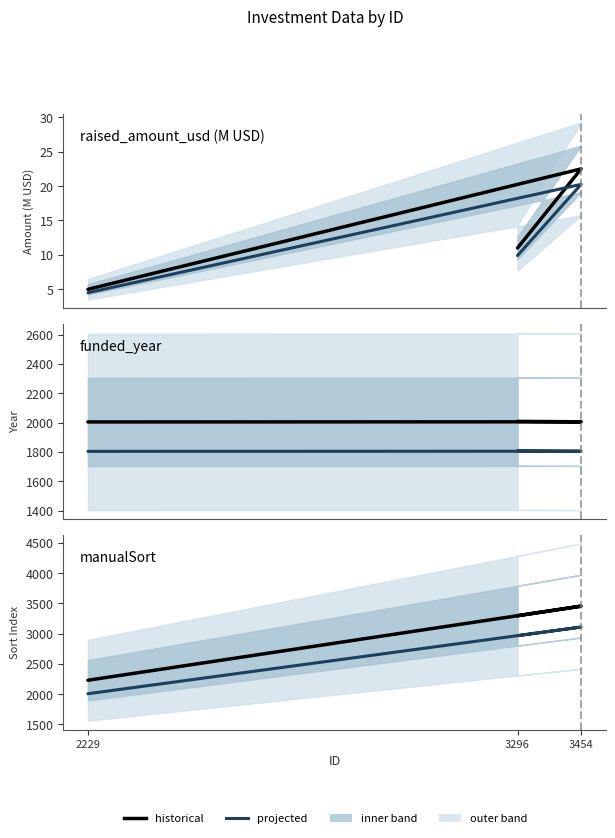

At which label does historical first exceed 3296?

3454